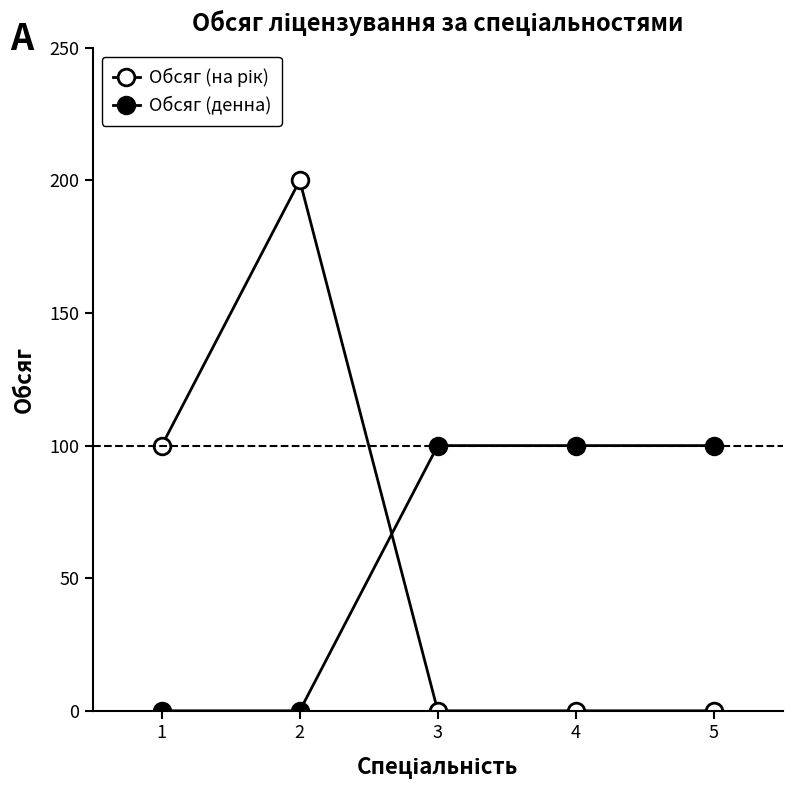

What is the difference between the Обсяг (на рік) values at 1 and 2?

100